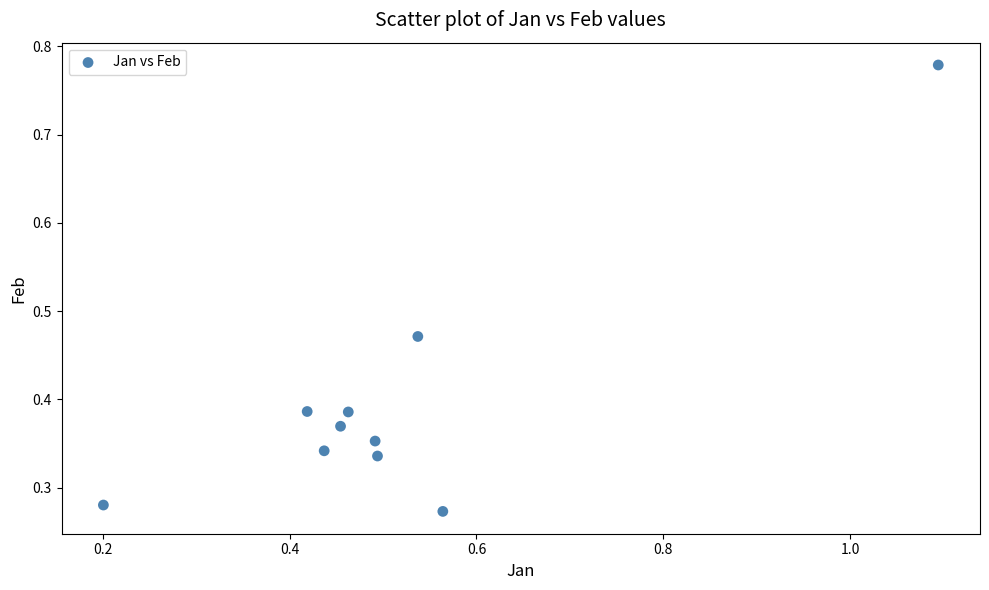

What is the range of X values (max minus min)?

0.9